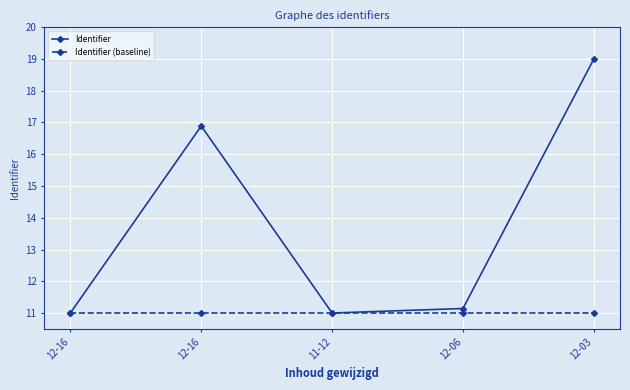

What is the approximate value of Identifier (baseline) at 12-06?

11.0